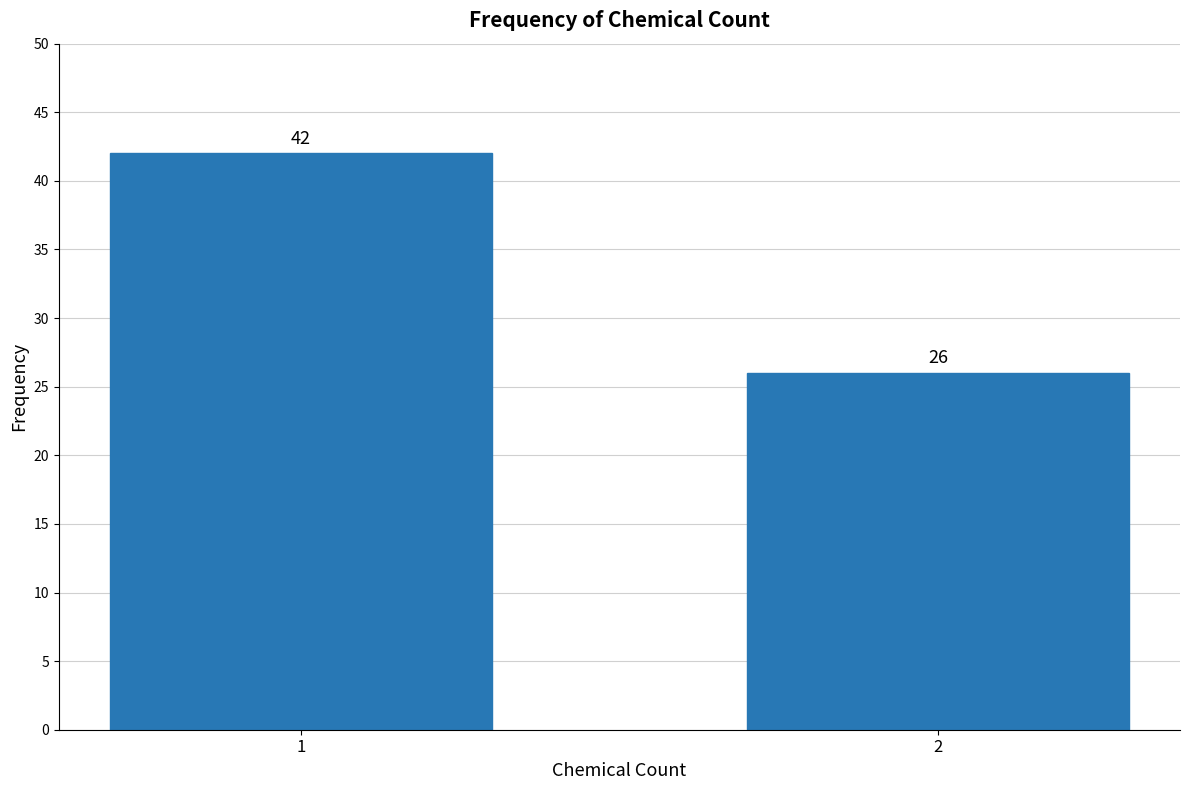

Reading right to left, list all the values displayed in this chart.

2=26	1=42